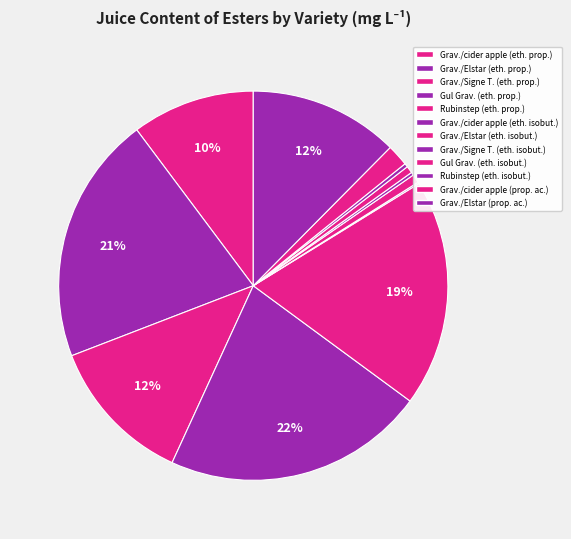

What is the largest slice in the pie chart?

Gul Gravenstein (ethyl propanoate)